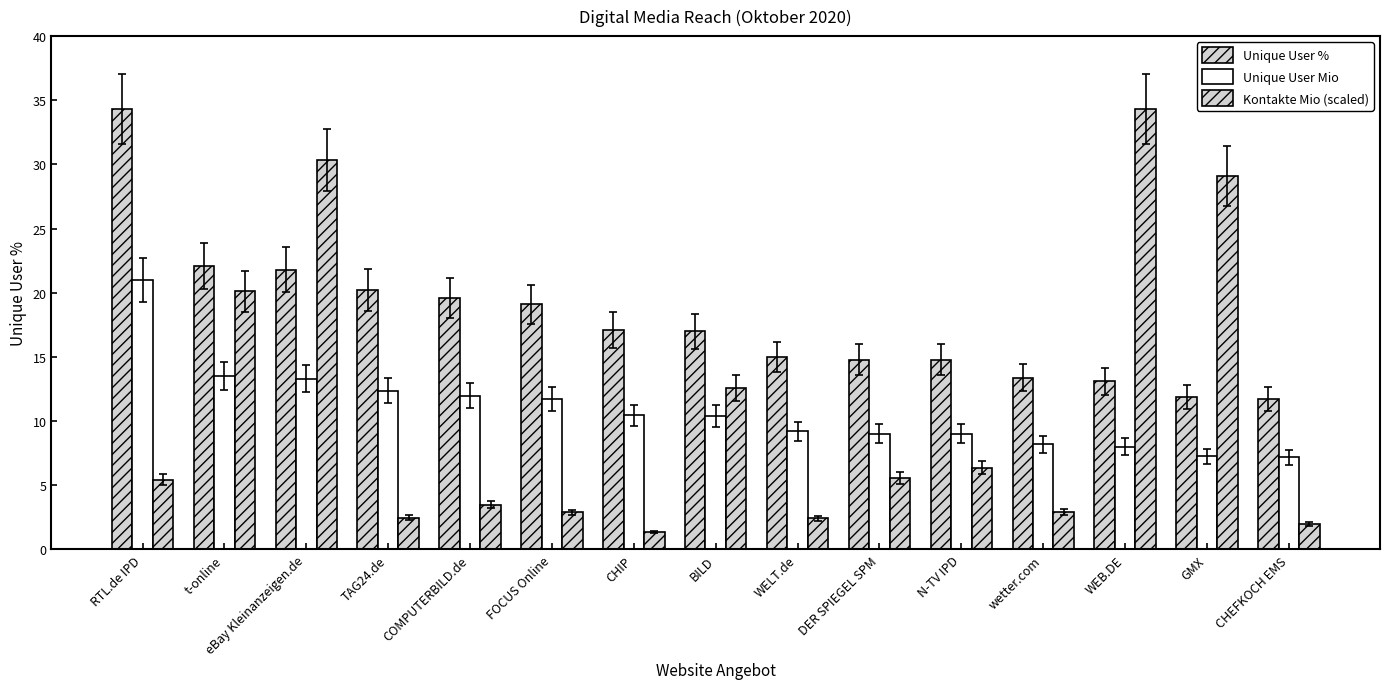

Reading left to right, extract all data points from this chart.

Unique User %: RTL.de IPD=34.3	t-online=22.1	eBay Kleinanzeigen.de=21.8	TAG24.de=20.2	COMPUTERBILD.de=19.6	FOCUS Online=19.1	CHIP=17.1	BILD=17.0	WELT.de=15.0	DER SPIEGEL SPM=14.8	N-TV IPD=14.8	wetter.com=13.4	WEB.DE=13.1	GMX=11.9	CHEFKOCH EMS=11.7
Unique User Mio: RTL.de IPD=21.0	t-online=13.5	eBay Kleinanzeigen.de=13.3	TAG24.de=12.4	COMPUTERBILD.de=12.0	FOCUS Online=11.7	CHIP=10.5	BILD=10.4	WELT.de=9.2	DER SPIEGEL SPM=9.0	N-TV IPD=9.0	wetter.com=8.2	WEB.DE=8.0	GMX=7.3	CHEFKOCH EMS=7.2
Kontakte Mio (scaled): RTL.de IPD=5.4	t-online=20.1	eBay Kleinanzeigen.de=30.3	TAG24.de=2.5	COMPUTERBILD.de=3.5	FOCUS Online=2.9	CHIP=1.4	BILD=12.6	WELT.de=2.4	DER SPIEGEL SPM=5.6	N-TV IPD=6.4	wetter.com=2.9	WEB.DE=34.3	GMX=29.1	CHEFKOCH EMS=2.0